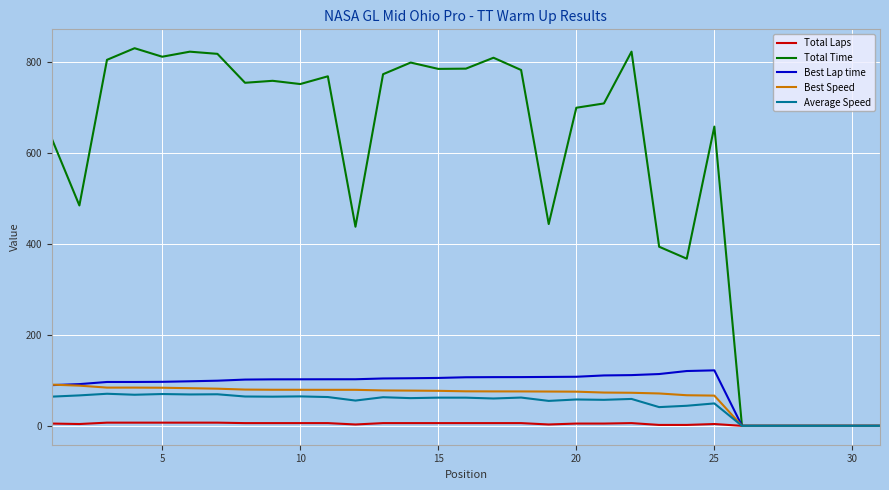

Which series has the largest range (max minus min)?

Total Time